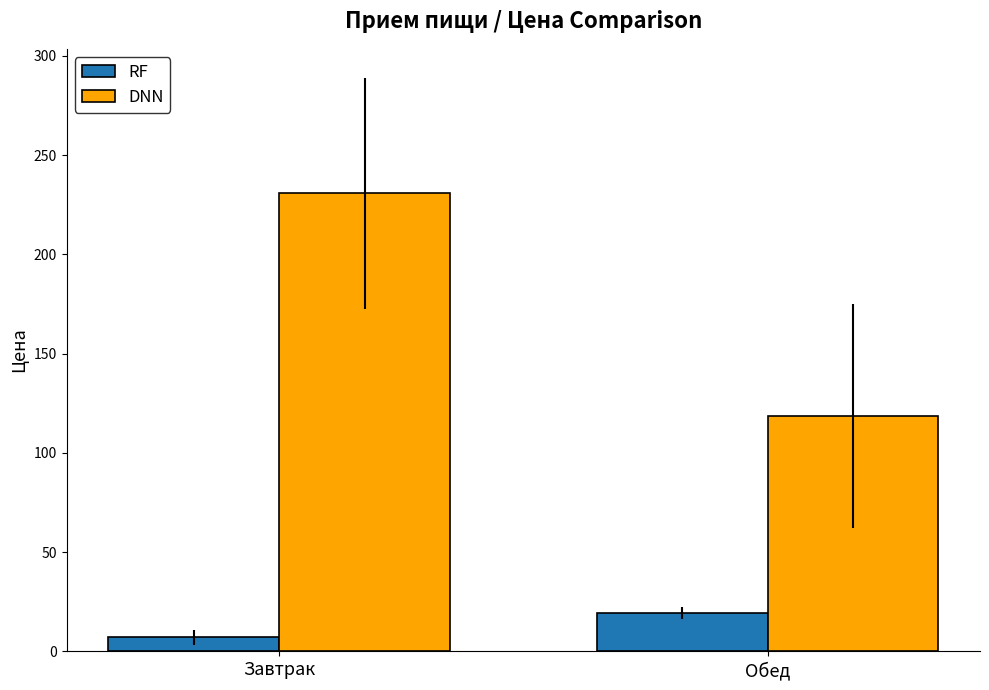

At Обед, list the series in order from largest to smallest.

DNN, RF